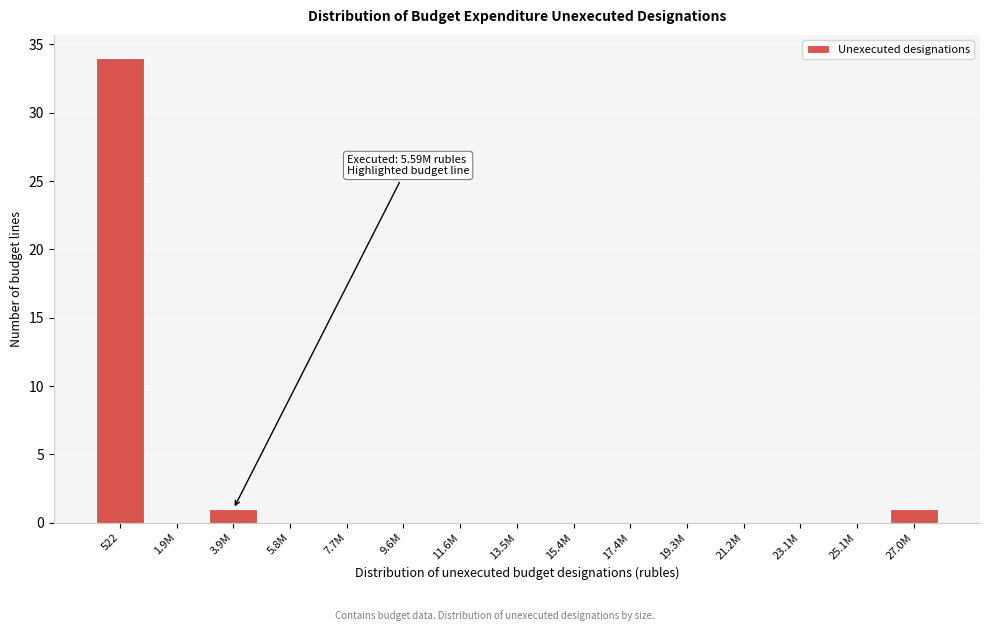

Reading left to right, what are all the values shown in this chart?

522=34	1.9M=0	3.9M=1	5.8M=0	7.7M=0	9.6M=0	11.6M=0	13.5M=0	15.4M=0	17.4M=0	19.3M=0	21.2M=0	23.1M=0	25.1M=0	27.0M=1